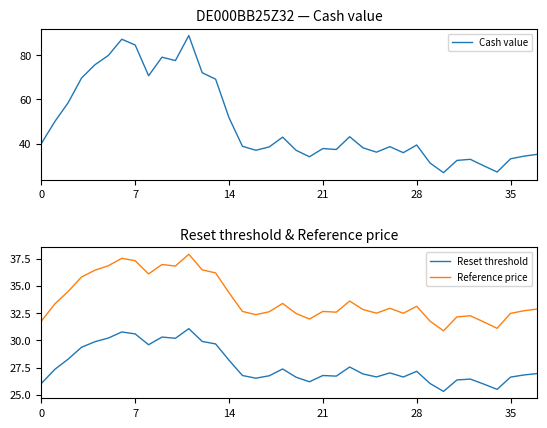

Which category has the lowest value in the Reset threshold series?

30